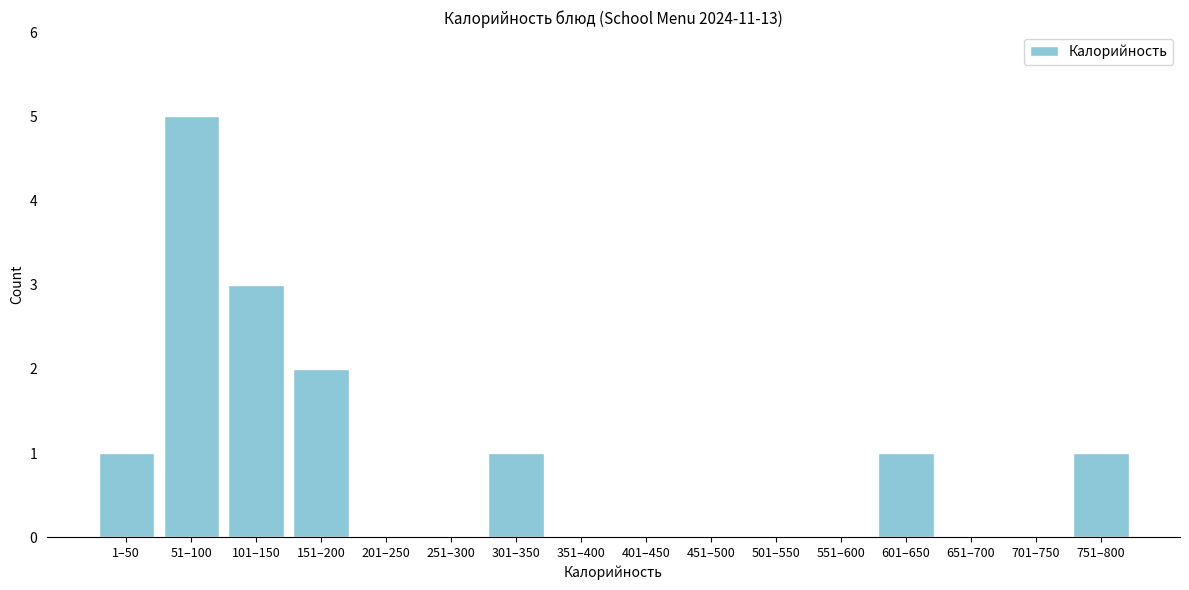

Reading left to right, list all the values displayed in this chart.

1–50=1	51–100=5	101–150=3	151–200=2	201–250=0	251–300=0	301–350=1	351–400=0	401–450=0	451–500=0	501–550=0	551–600=0	601–650=1	651–700=0	701–750=0	751–800=1